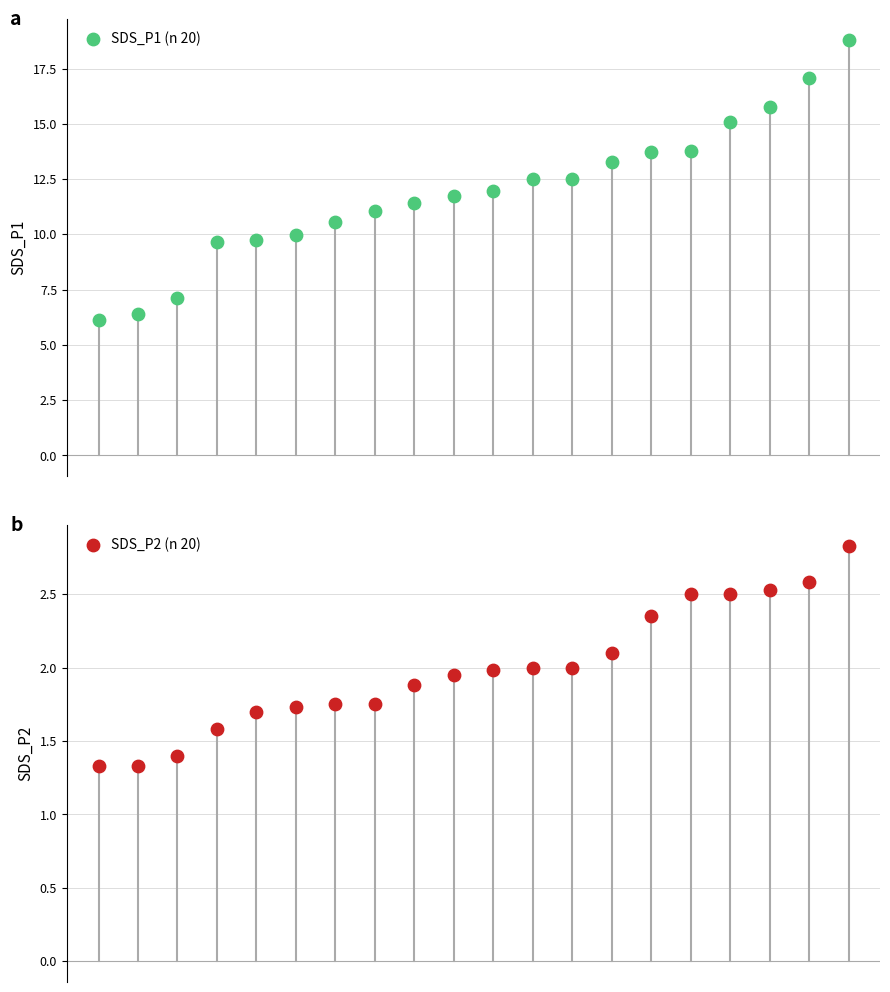

At which category is the sum across all series the highest?

19